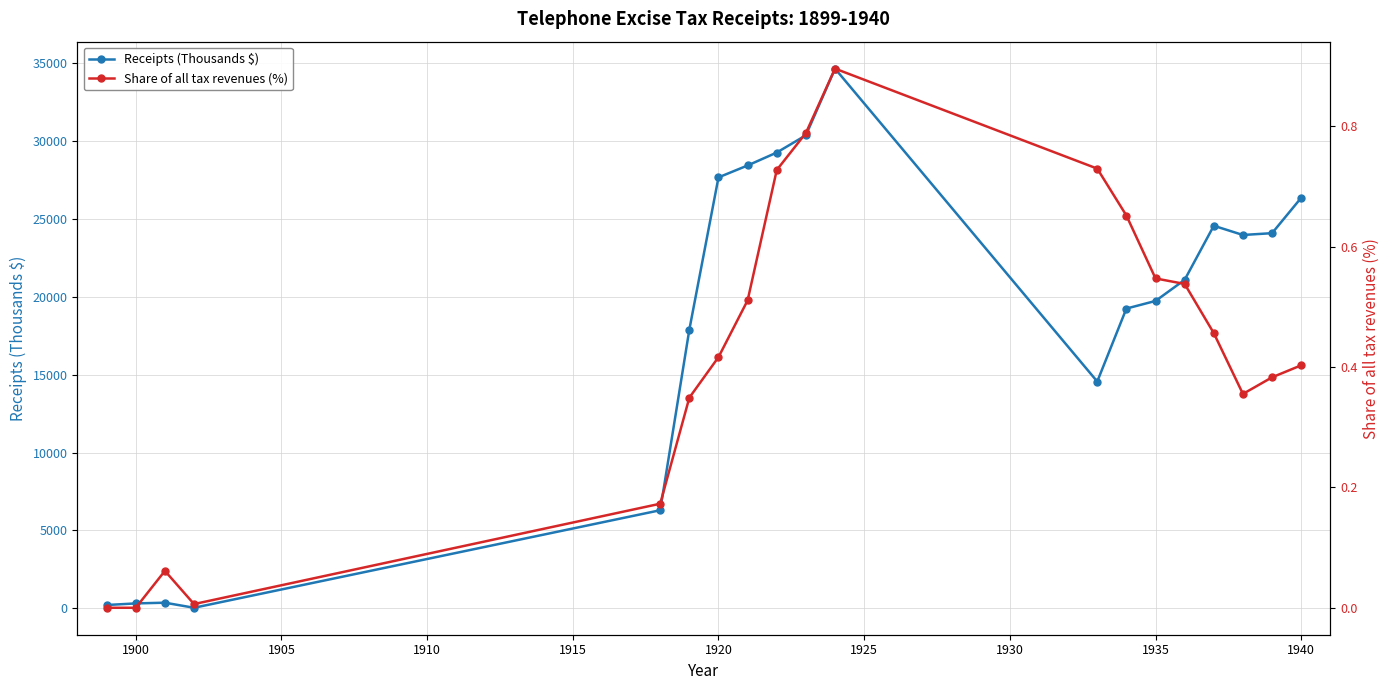

Reading right to left, list all the values displayed in this chart.

Receipts (Thousands $): 26368.0	24094.0	23977.0	24570.0	21098.0	19741.0	19251.0	14565.0	34662.0	30381.0	29272.0	28442.0	27677.0	17902.0	6299.0	34.4	360.1	313.7	211.0
Share of all tax revenues (%): 0.4	0.4	0.4	0.5	0.5	0.5	0.7	0.7	0.9	0.8	0.7	0.5	0.4	0.3	0.2	0.0	0.1	0.0	0.0